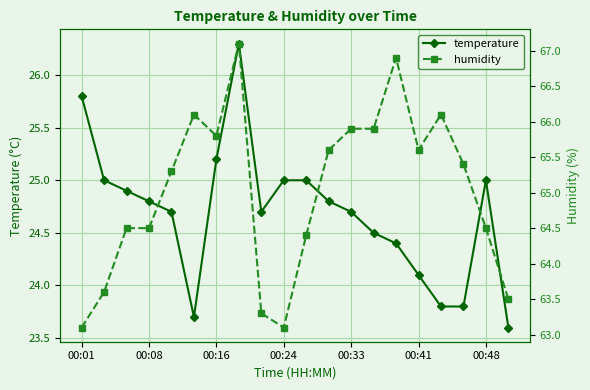

List the series in order of their overall mean, highest first.

humidity, temperature